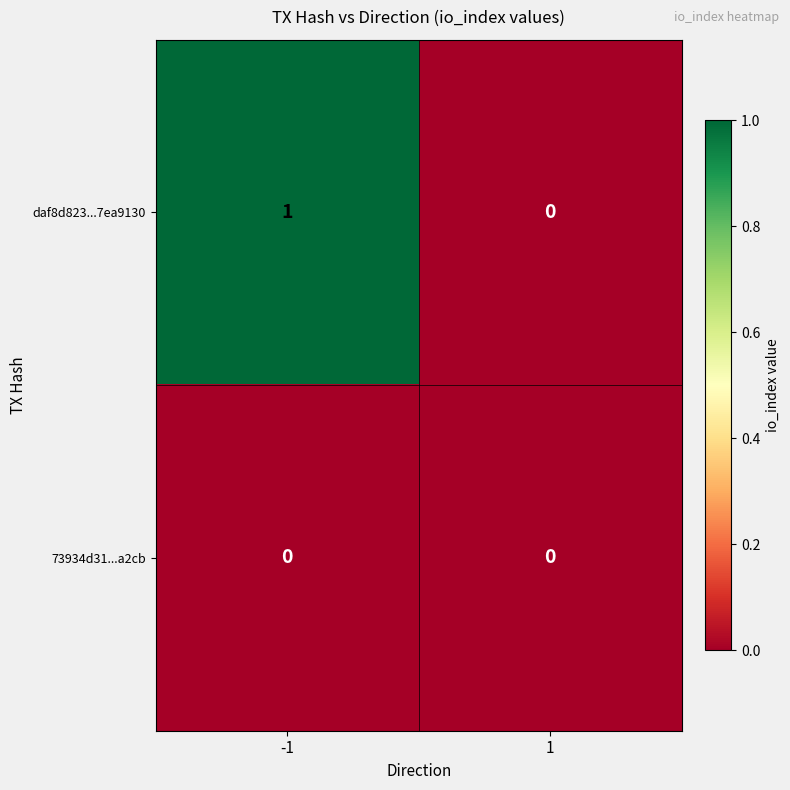

Rank the series by their average value, from lowest to highest.

73934d31...a2cb, daf8d823...7ea9130